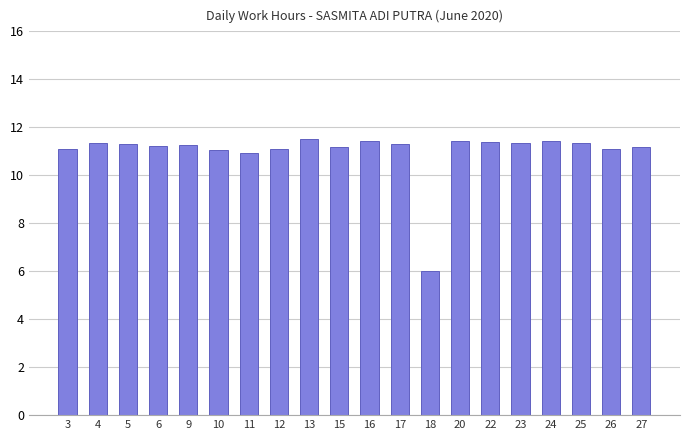

What is the smallest value displayed?

6.0